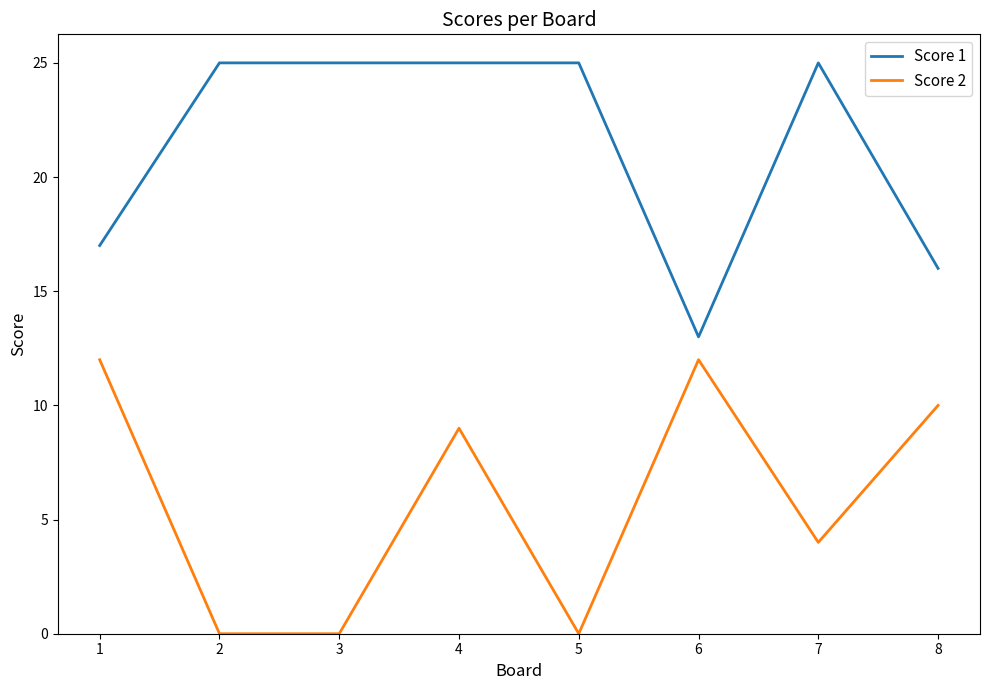

What is the difference between the highest and lowest values at 3?

25